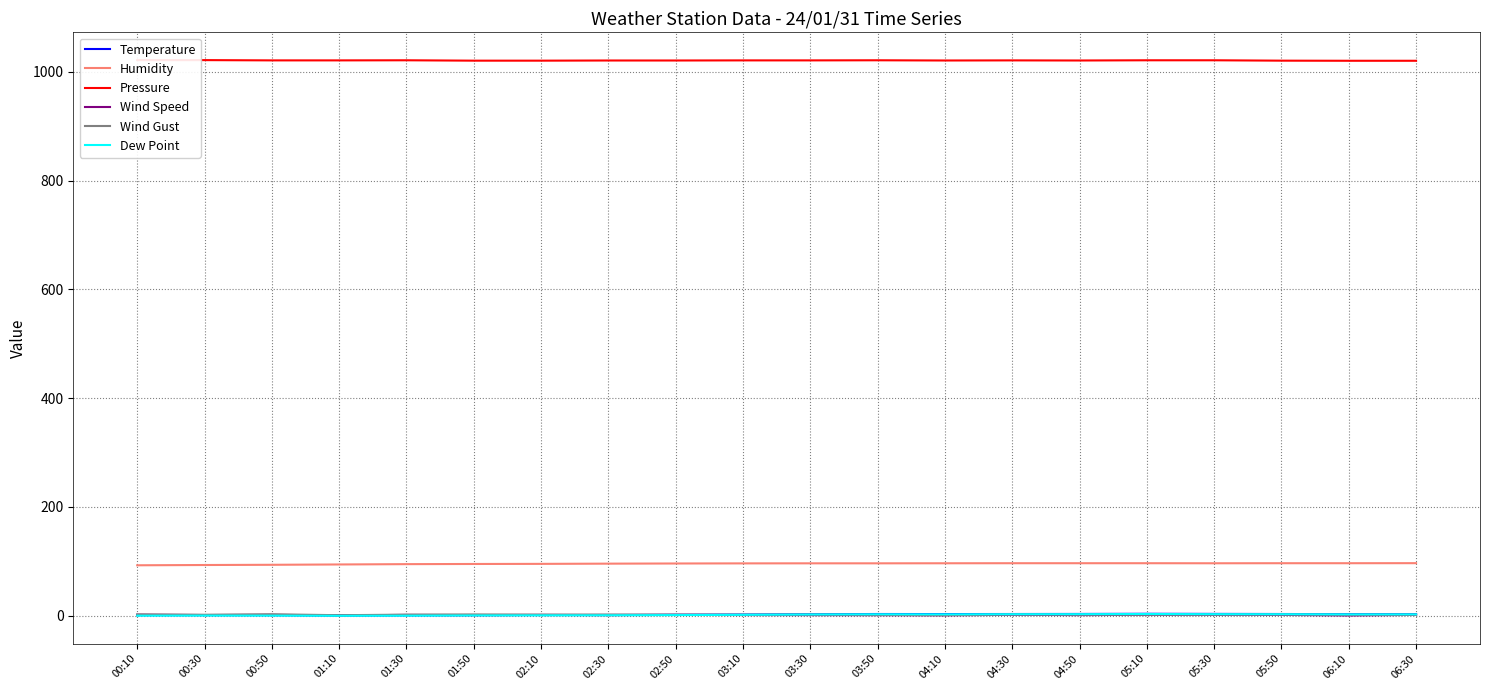

True or false: Humidity and Dew Point intersect in this chart.

False